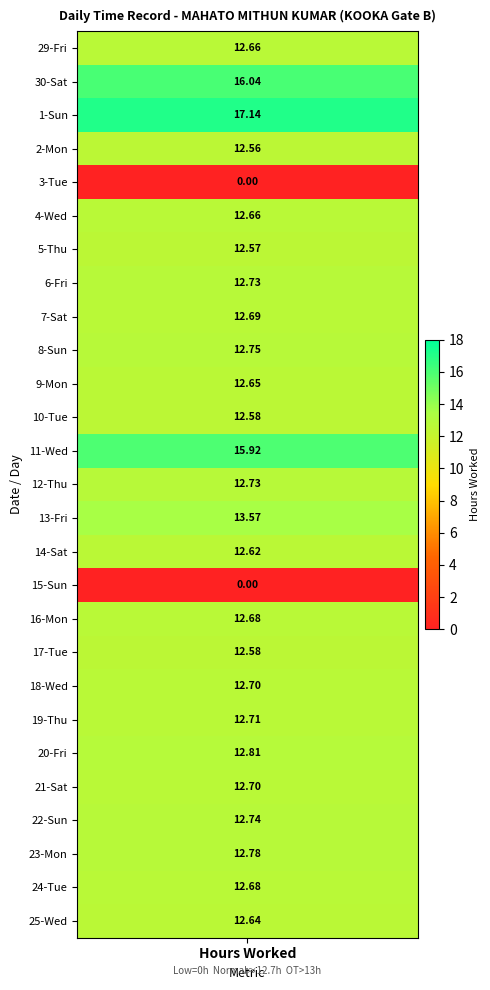

Between 5_Thu and 23_Mon, which is larger?

23_Mon